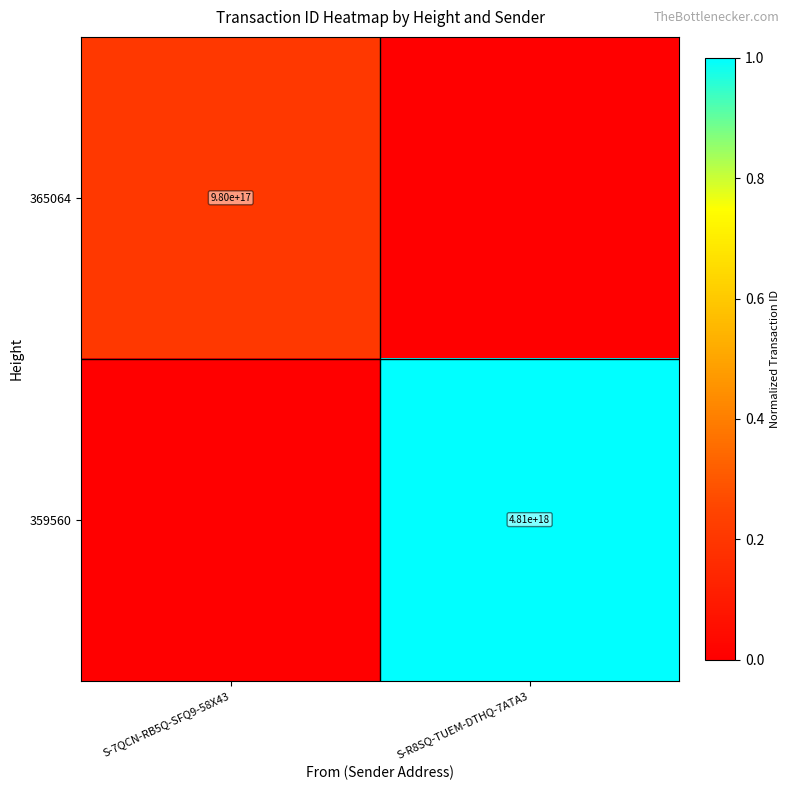

True or false: 359560 has a value of 8573834940616000512 at S-R8SQ-TUEM-DTHQ-7ATA3.

False